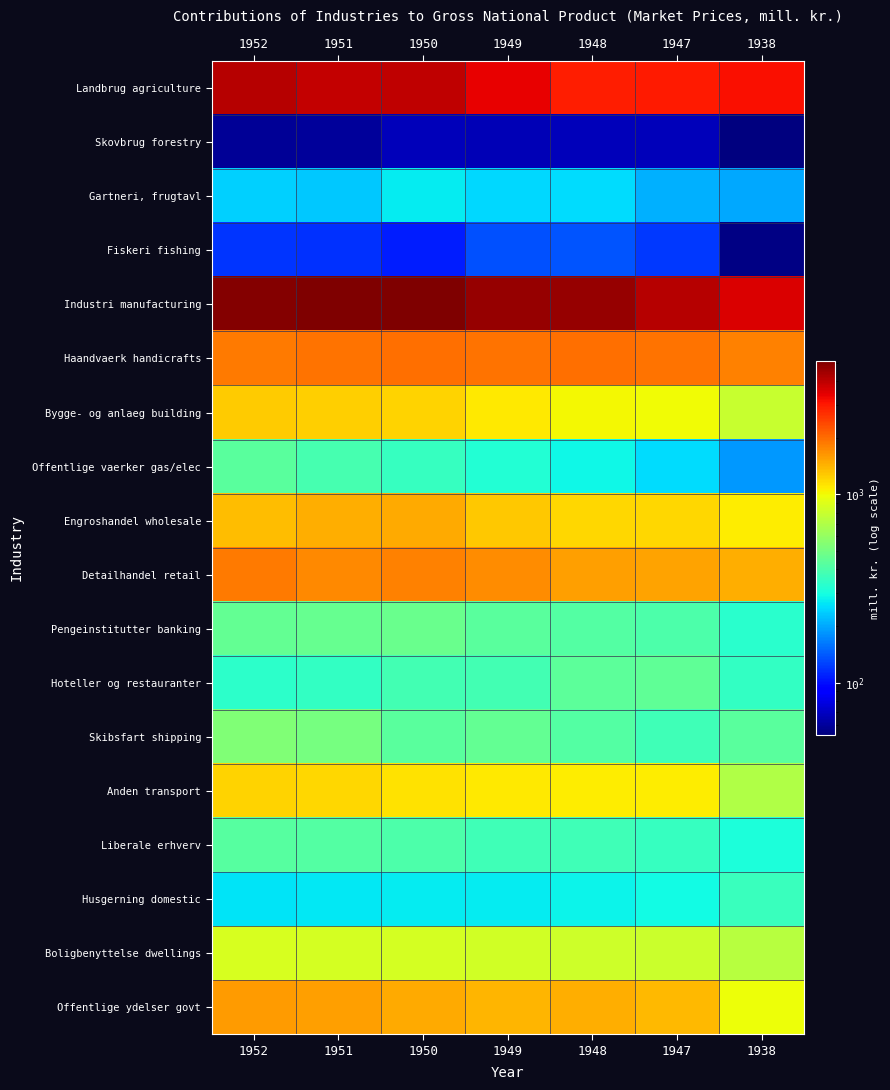

What is the smallest value displayed?

53